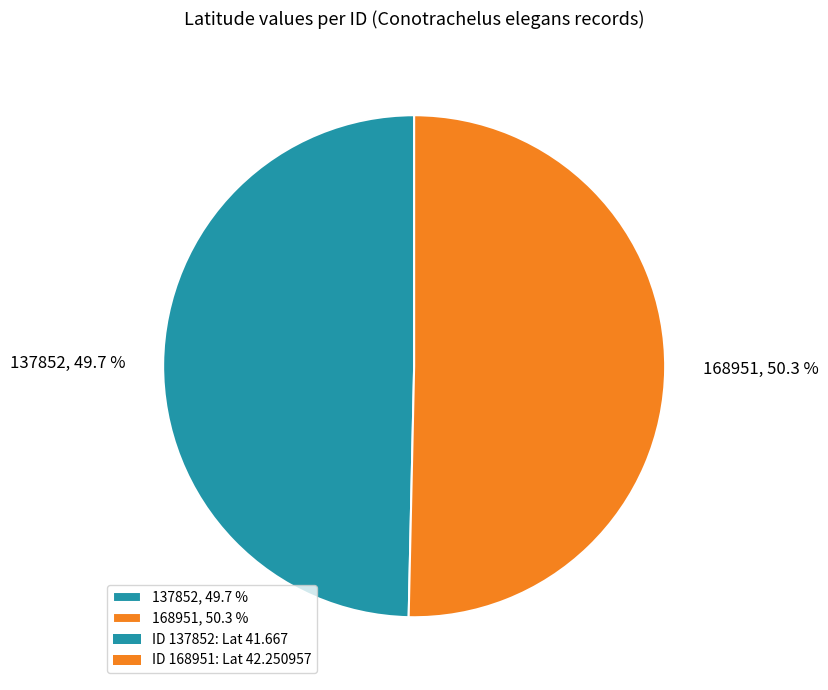

What percentage is NOT represented by 137852?

50.3%